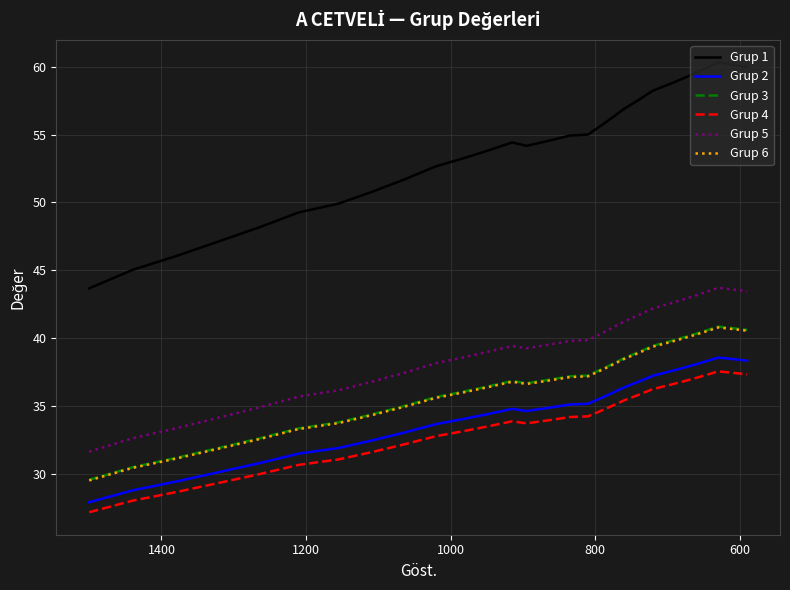

Is the value of Grup 5 at 9 greater than the value of Grup 1 at 30?

No